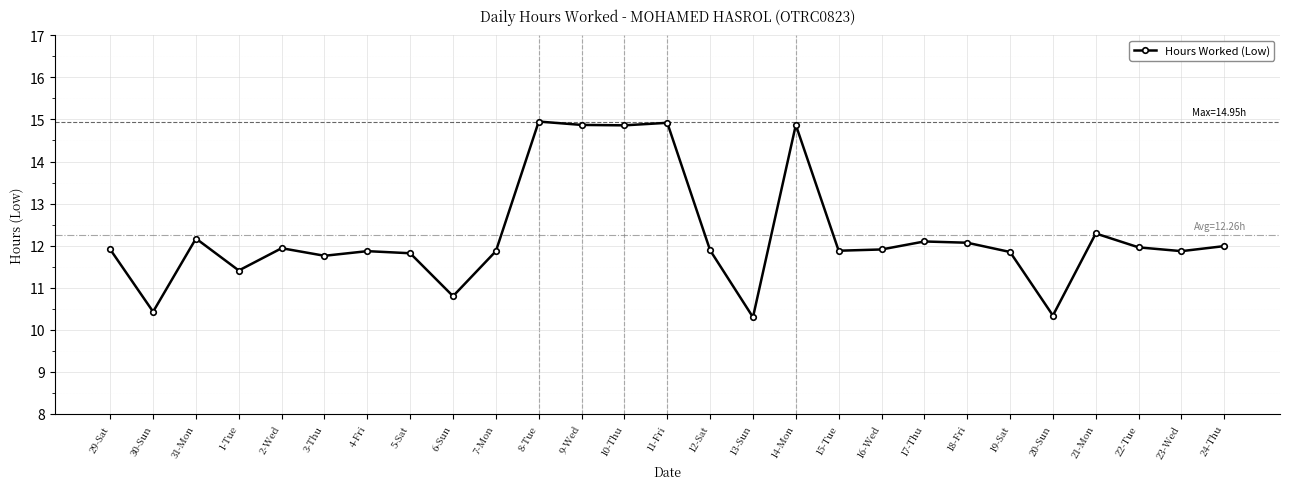

How many points are higher than both their immediate neighbors (excluding endpoints)?

8